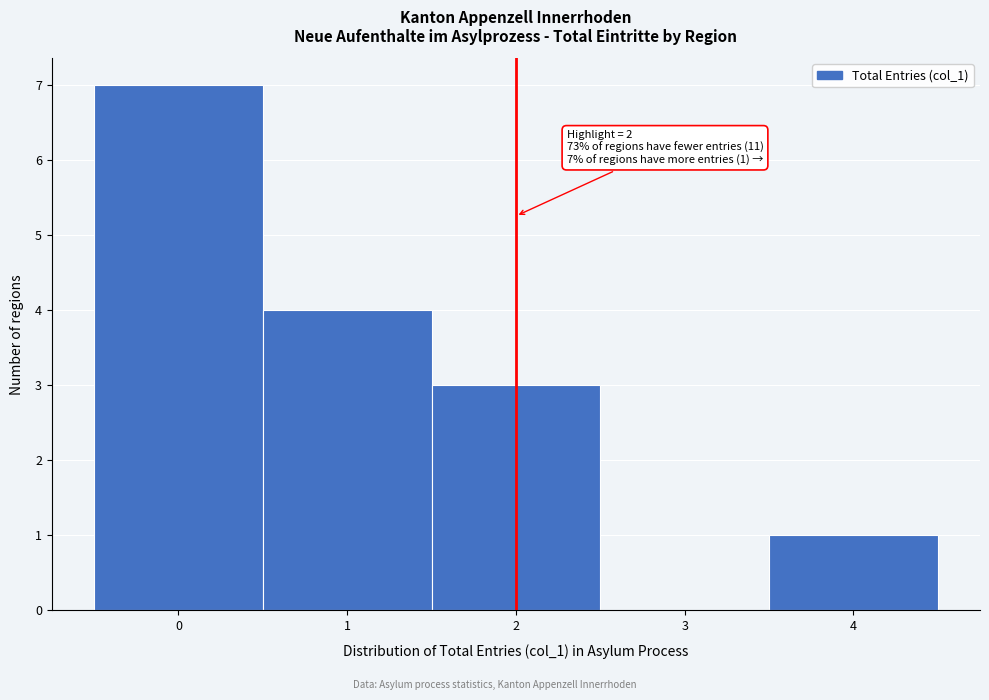

Which range on the x-axis has the tallest bar?

-0.5 to 0.5